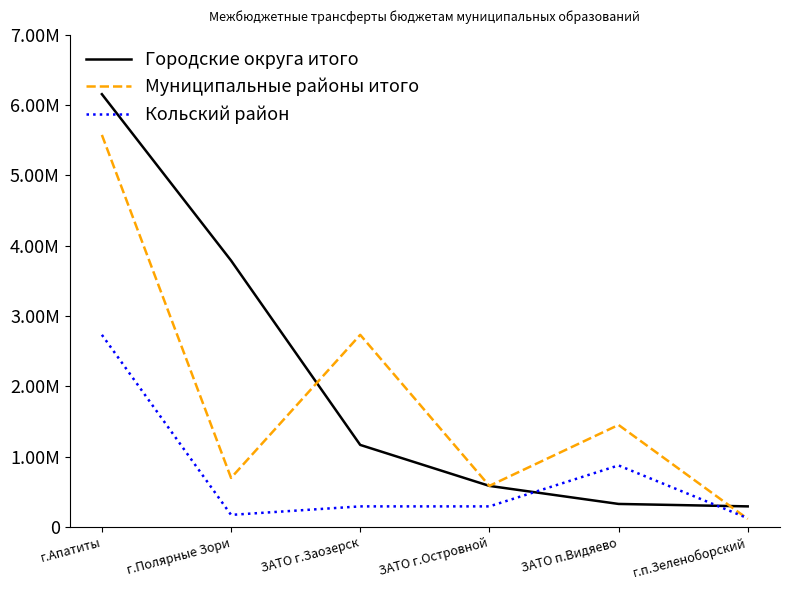

Does the chart have visible grid lines?

No